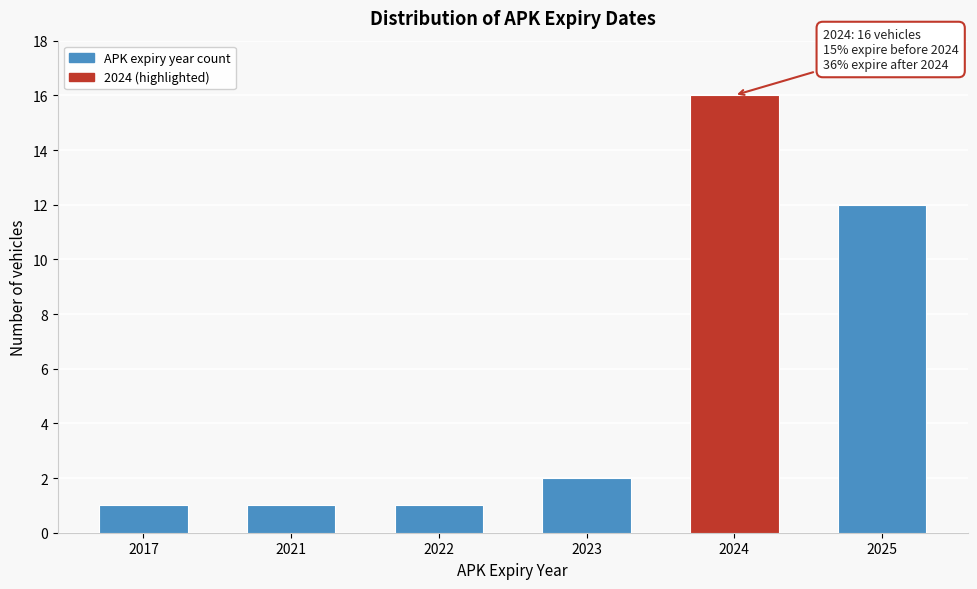

Reading left to right, what are all the values shown in this chart?

1	1	1	2	16	12